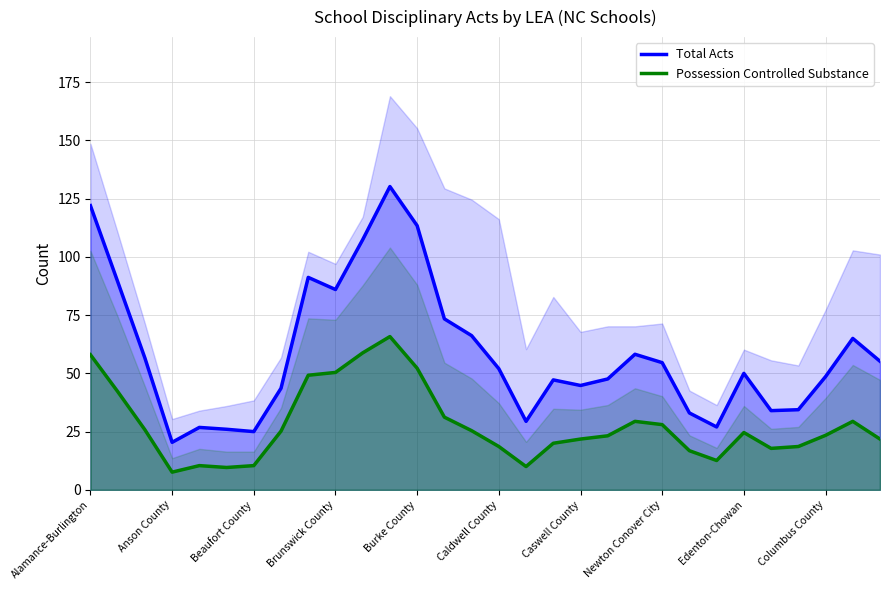

Read the Total Acts value at Brunswick County.

86.0